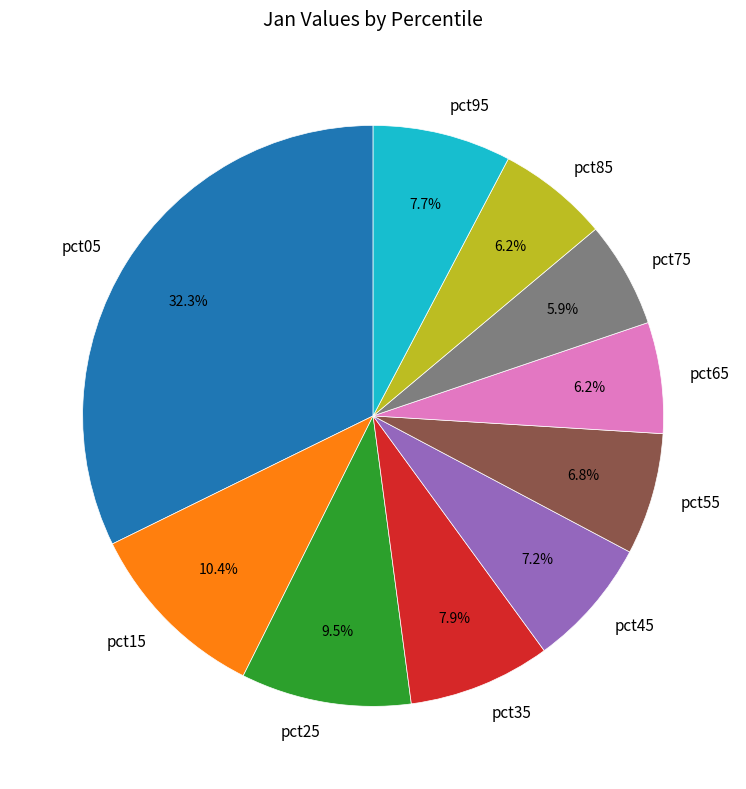

Which category has the biggest portion of the pie?

pct05